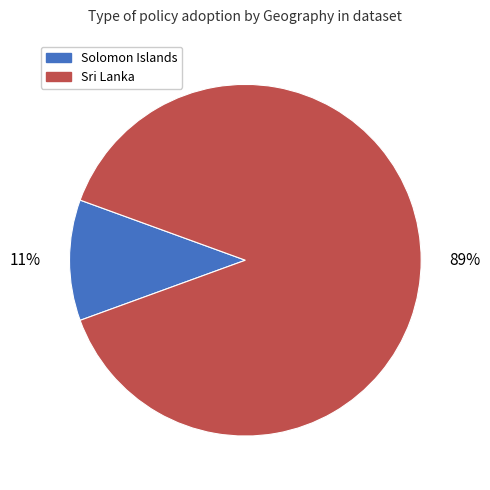

True or false: Solomon Islands accounts for 23% of the total.

False